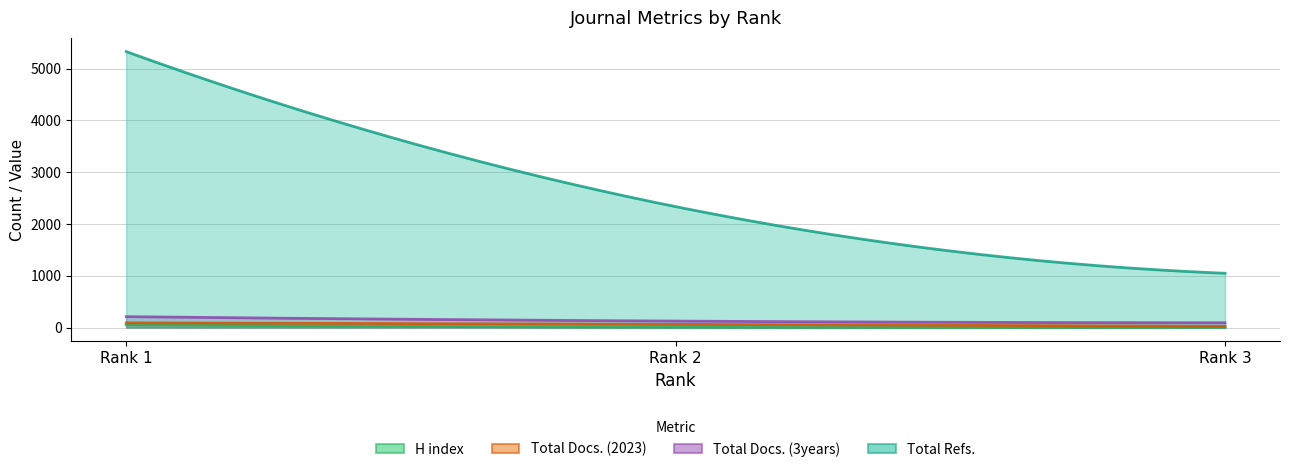

How many data points does each series have?

3